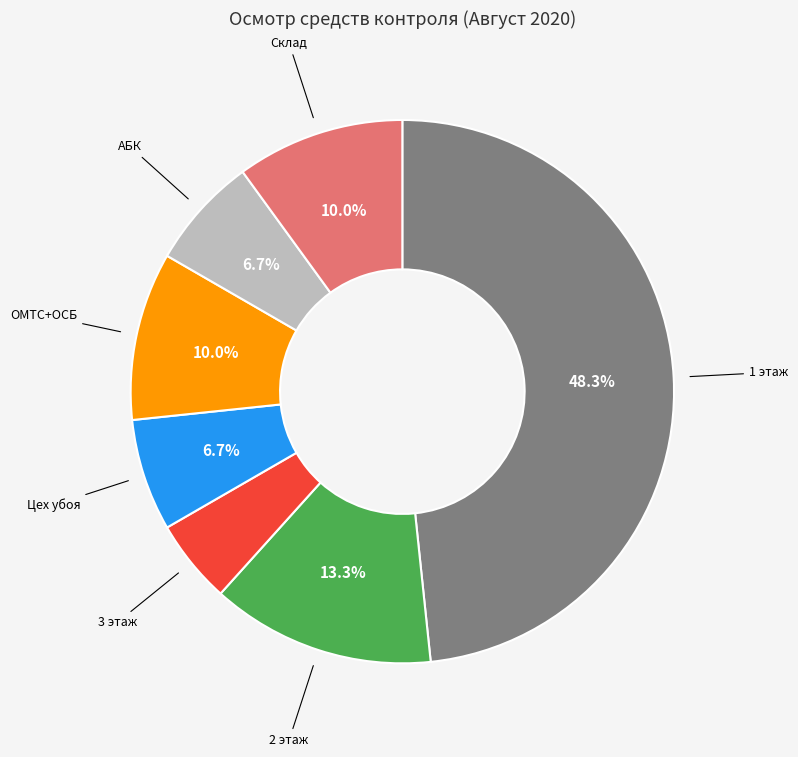

What portion of the pie excludes Склад?

90.0%